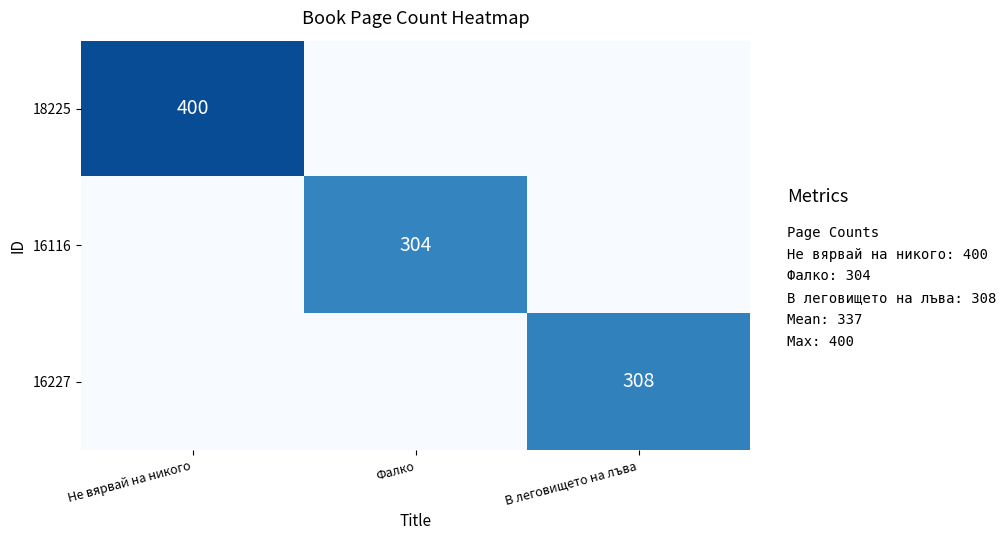

Is the value of 18225 at Не вярвай на никого greater than the value of 16227 at В леговището на лъва?

Yes